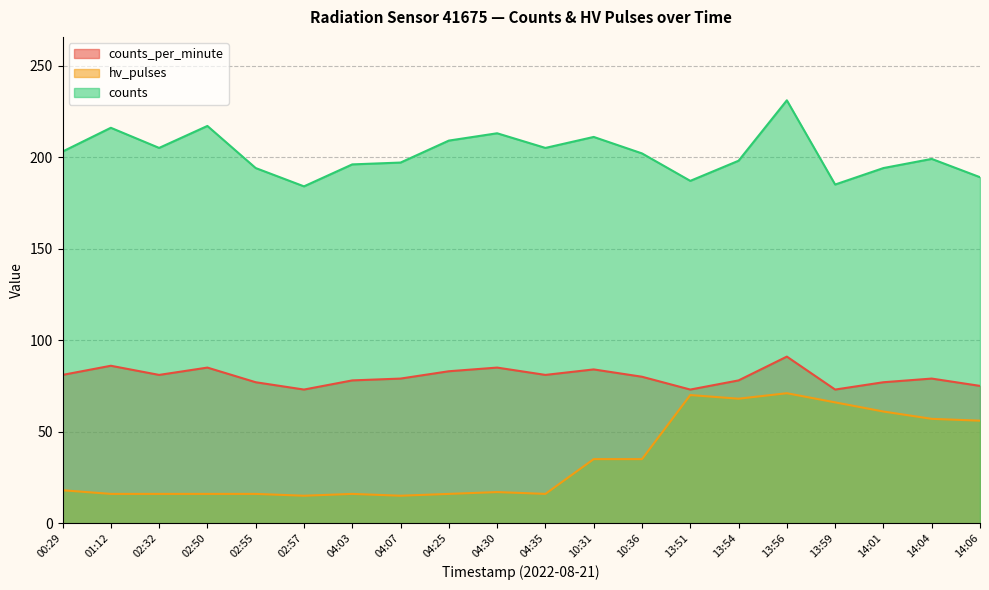

Which label corresponds to the largest value in the chart?

13:56